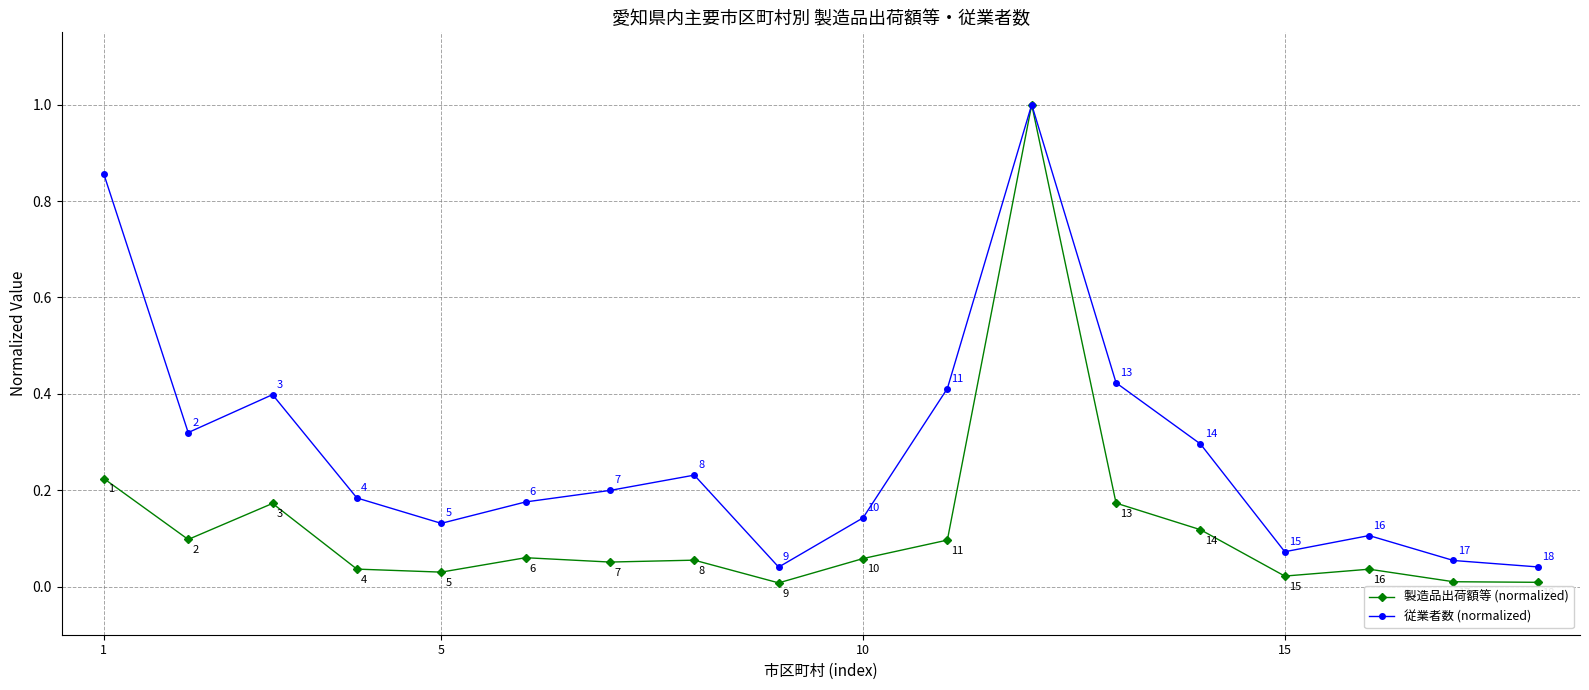

How many interior local peaks does the 従業者数 (normalized) series have?

4